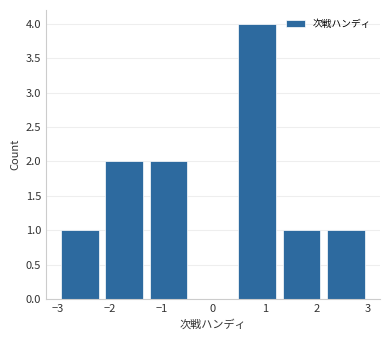

Reading left to right, transcribe this chart: for each bar, give the range it covers on the x-axis and its height. Neither the bar edges nor the heights are printed on the chart, so give them approximately, as read against the axes.

-3.0 to -2.1: 1
-2.1 to -1.3: 2
-1.3 to -0.4: 2
-0.4 to 0.4: 0
0.4 to 1.3: 4
1.3 to 2.1: 1
2.1 to 3.0: 1